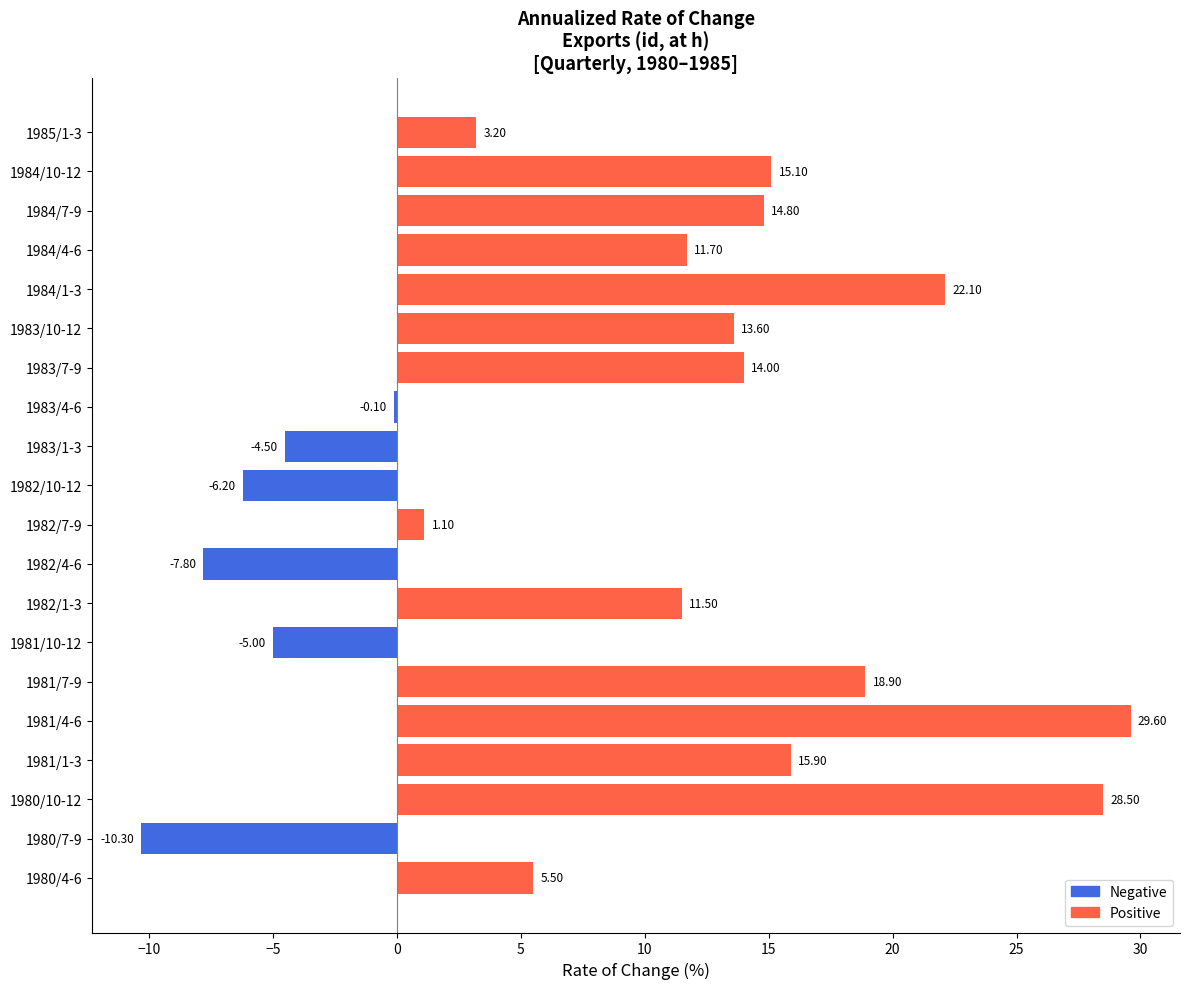

At which category does the chart reach its peak across all series?

1981/4-6